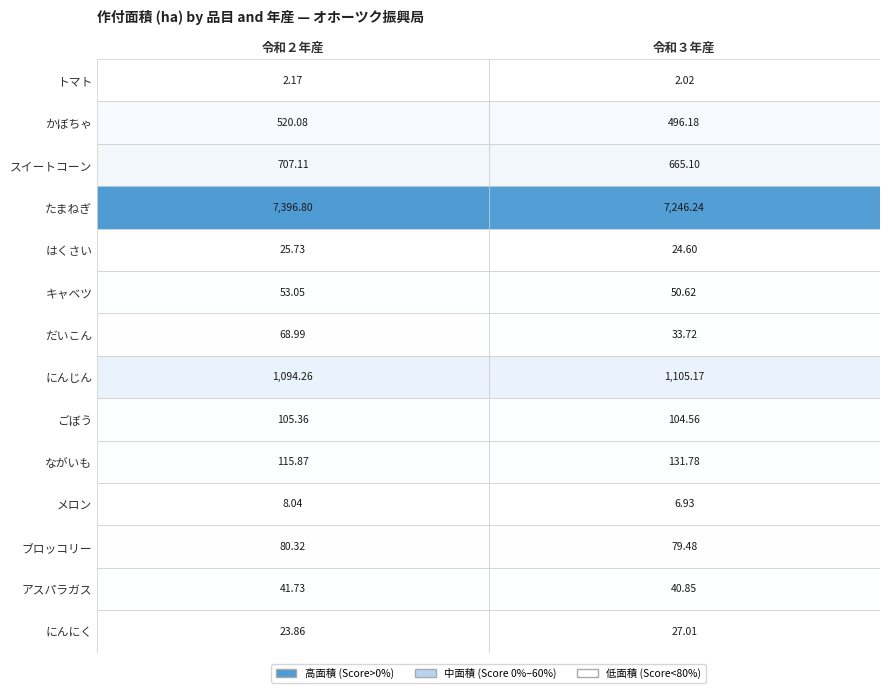

What is the difference between the にんじん values at 0 and 1?

10.9